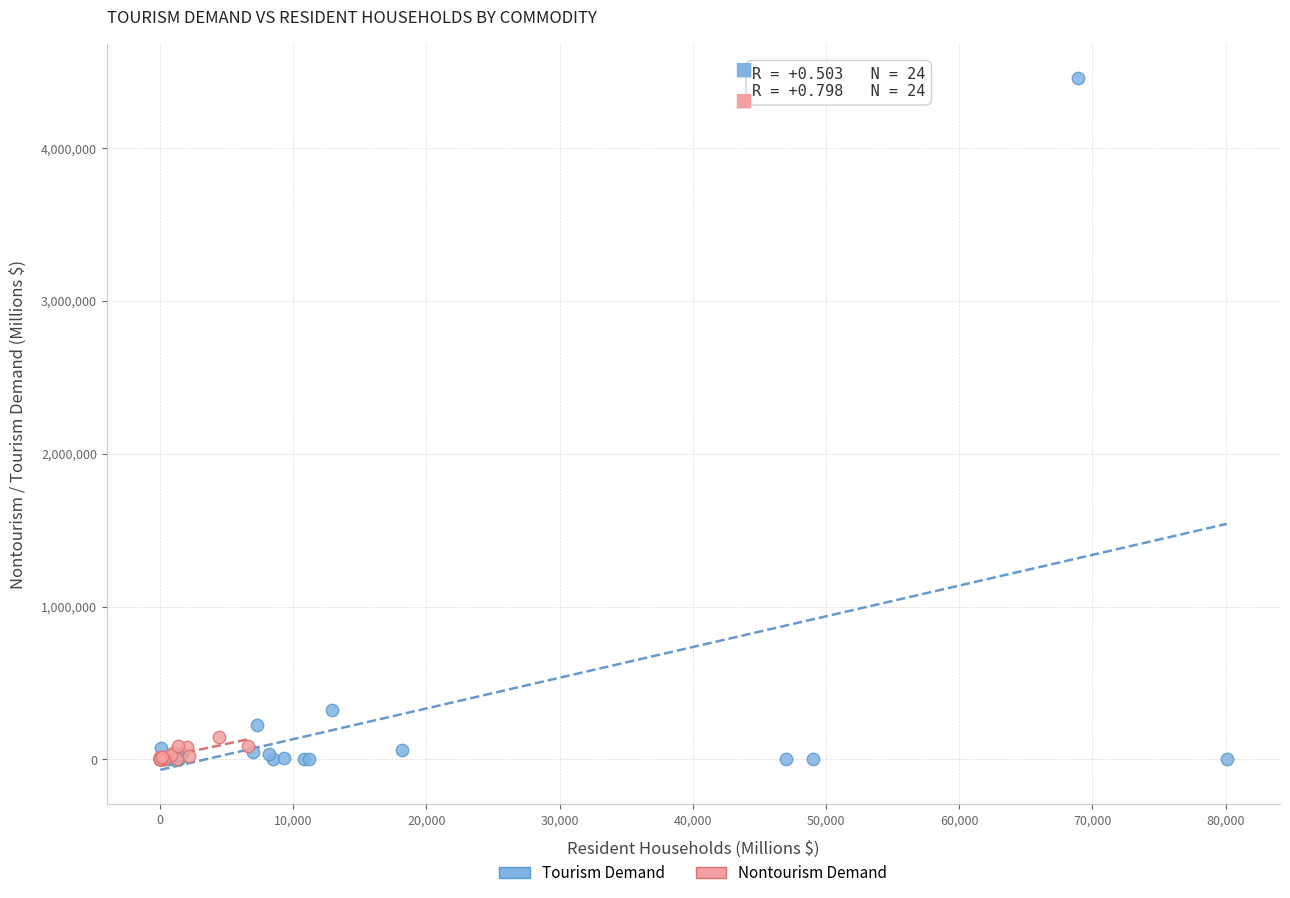

Which series contains the highest Y value?

Tourism Demand